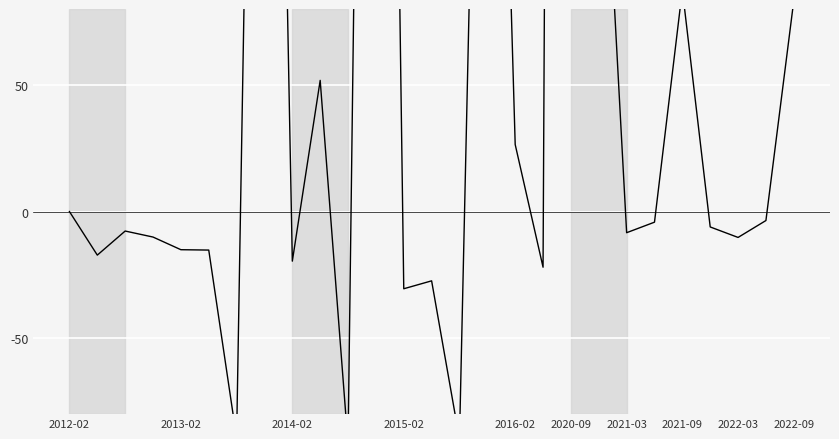

How many values exceed -7?

13